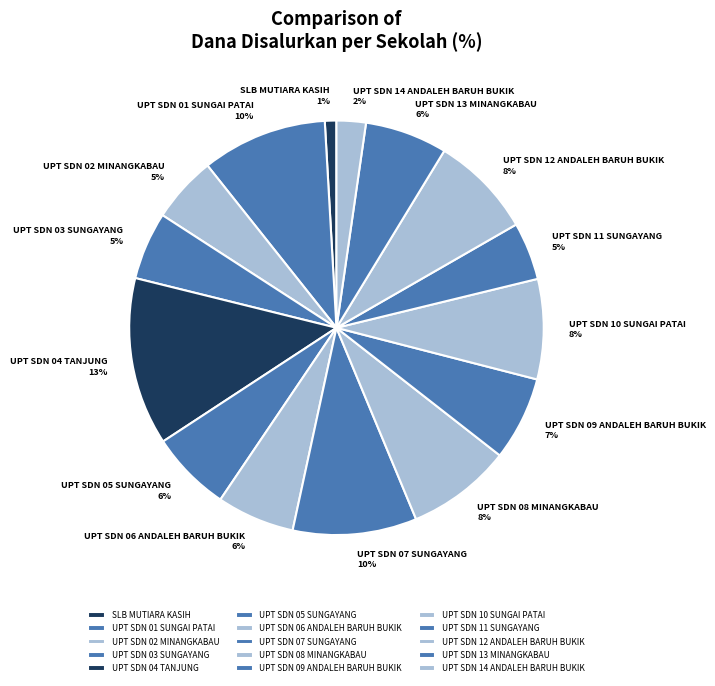

What percentage is the UPT SDN 10 SUNGAI PATAI slice, to the nearest percent?

8%